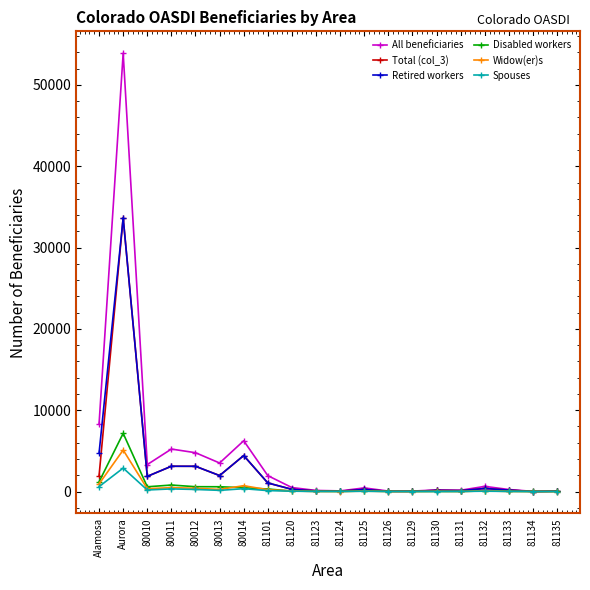

Where is the first local minimum for All beneficiaries?

80010